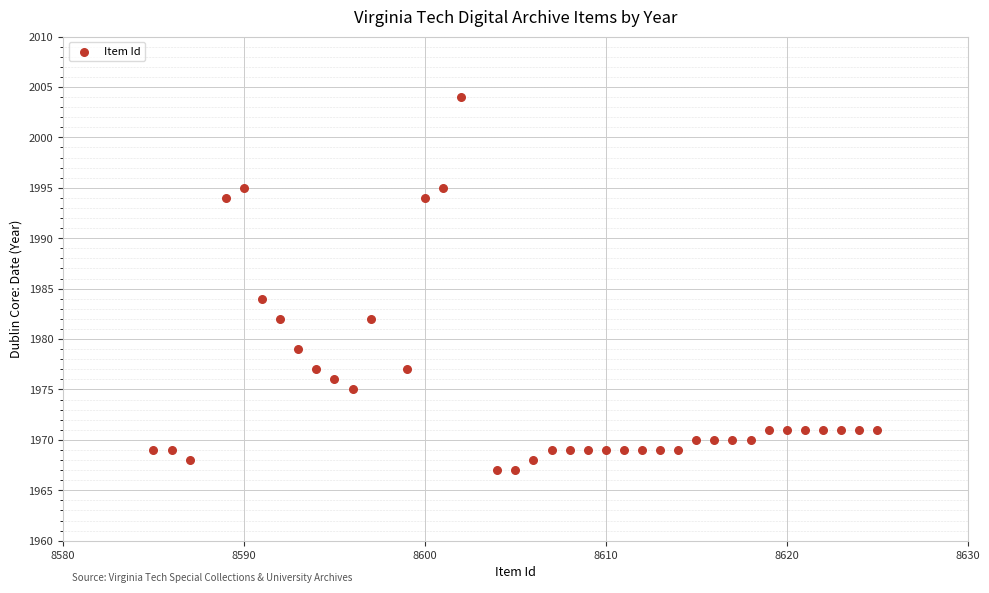

What is the range of X values (max minus min)?

40